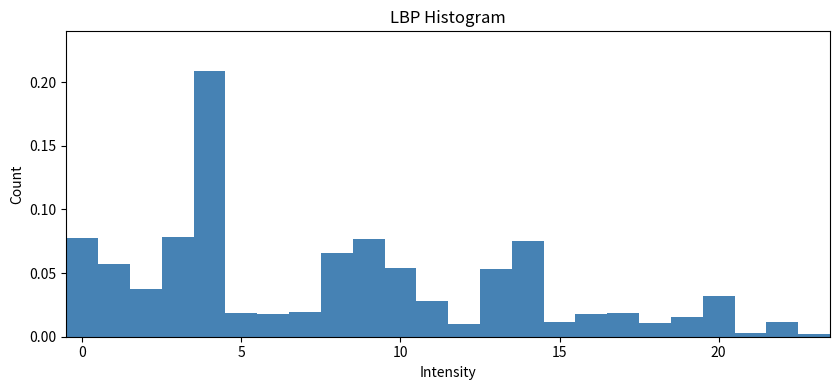

Around what value on the x-axis is the tallest bar? Give the approximate position of its centre, as read against the axis.

4.0